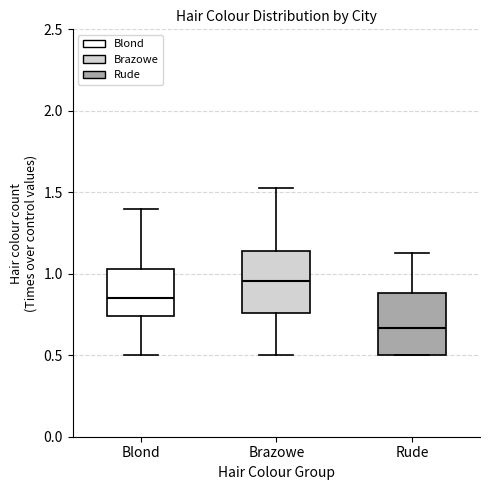

Reading left to right, read every box against the y-axis: the position of its median line, the range the box covers, and the ends of its whiskers. The values are not printed on the chart, so give them approximately, as read against the axis.

Blond: median 0.85, box 0.75 to 1.05, whiskers 0.50 to 1.40
Brazowe: median 0.95, box 0.75 to 1.15, whiskers 0.50 to 1.55
Rude: median 0.65, box 0.50 to 0.90, whiskers 0.50 to 1.15